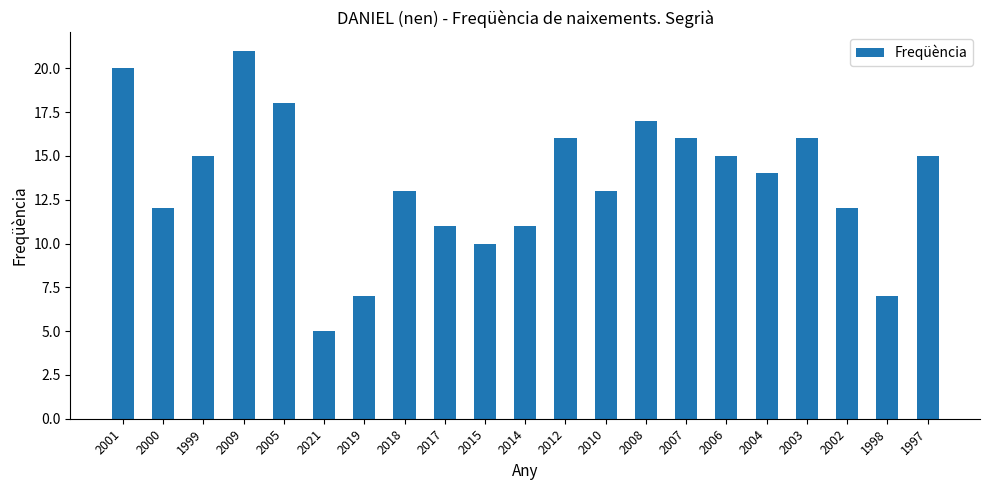

Is it true that the value at 2001 is 20?

True